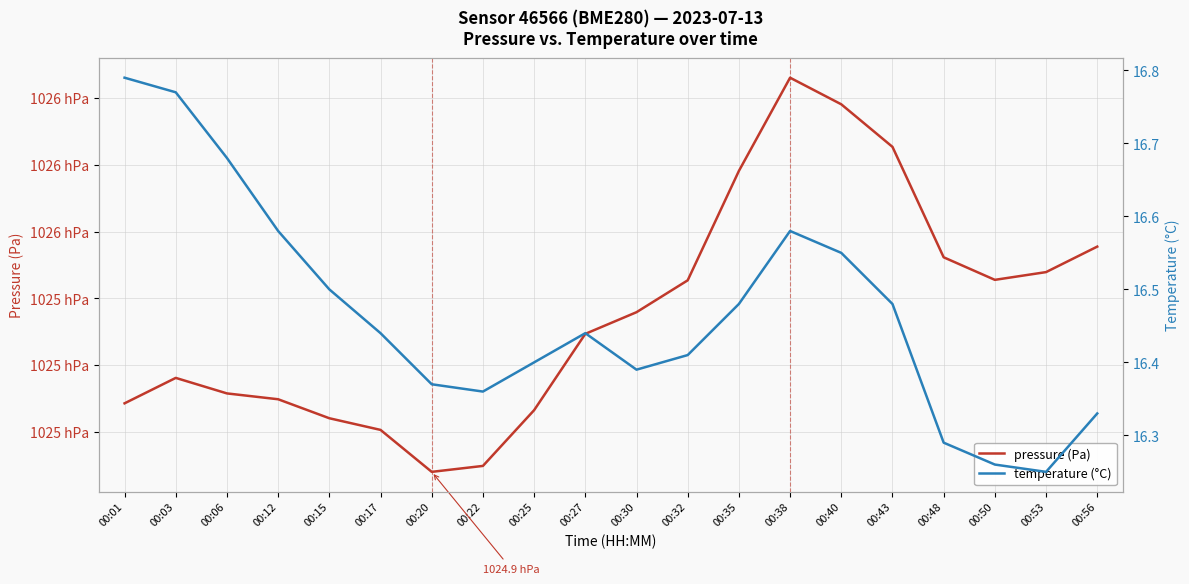

At which category does temperature (°C) reach its first local peak?

00:27